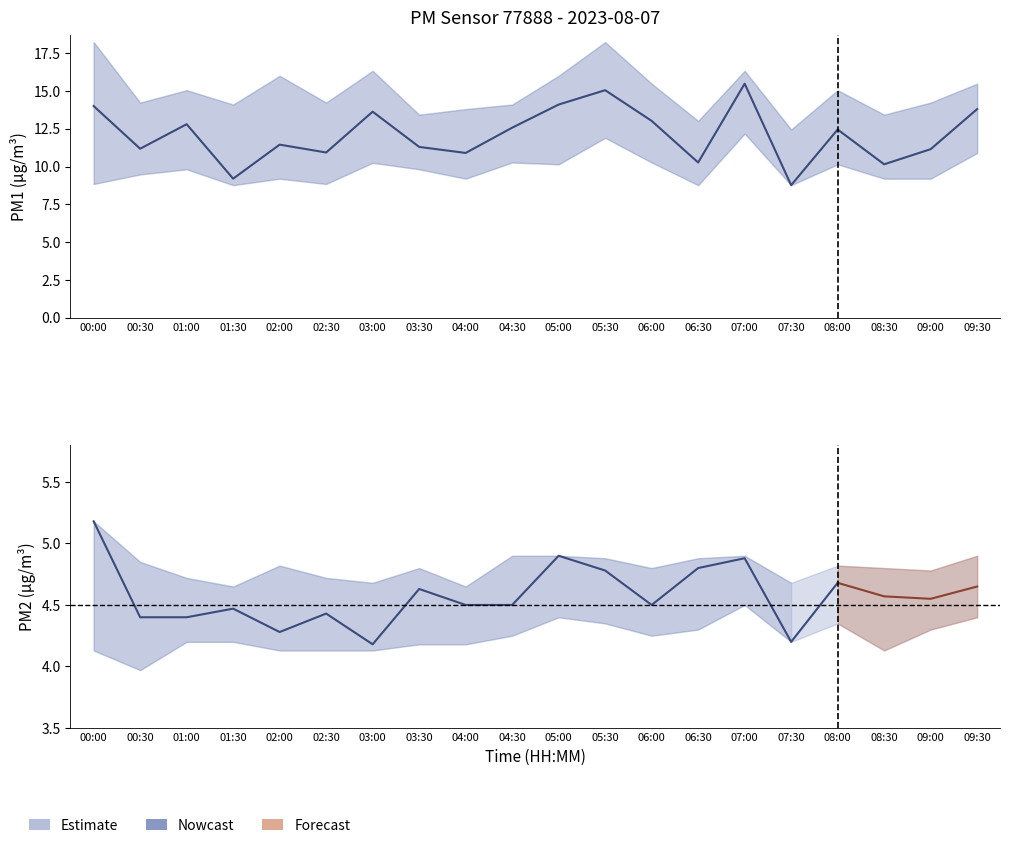

Reading left to right, list all the values displayed in this chart.

P1: 14.0	11.2	12.8	9.2	11.4	10.9	13.6	11.3	10.9	12.6	14.1	15.1	13.0	10.3	15.5	8.8	12.4	10.2	11.2	13.8
P1_upper: 18.2	14.2	15.1	14.1	16.0	14.2	16.3	13.4	13.8	14.1	16.0	18.2	15.5	13.0	16.3	12.4	15.1	13.4	14.2	15.5
P1_lower: 8.8	9.5	9.8	8.8	9.2	8.8	10.2	9.8	9.2	10.3	10.2	11.9	10.3	8.8	12.2	8.8	10.2	9.2	9.2	10.9
P2: 5.2	4.4	4.4	4.5	4.3	4.4	4.2	4.6	4.5	4.5	4.9	4.8	4.5	4.8	4.9	4.2	4.7	4.6	4.5	4.7
P2_upper: 5.2	4.8	4.7	4.7	4.8	4.7	4.7	4.8	4.7	4.9	4.9	4.9	4.8	4.9	4.9	4.7	4.8	4.8	4.8	4.9
P2_lower: 4.1	4.0	4.2	4.2	4.1	4.1	4.1	4.2	4.2	4.2	4.4	4.3	4.2	4.3	4.5	4.2	4.3	4.1	4.3	4.4